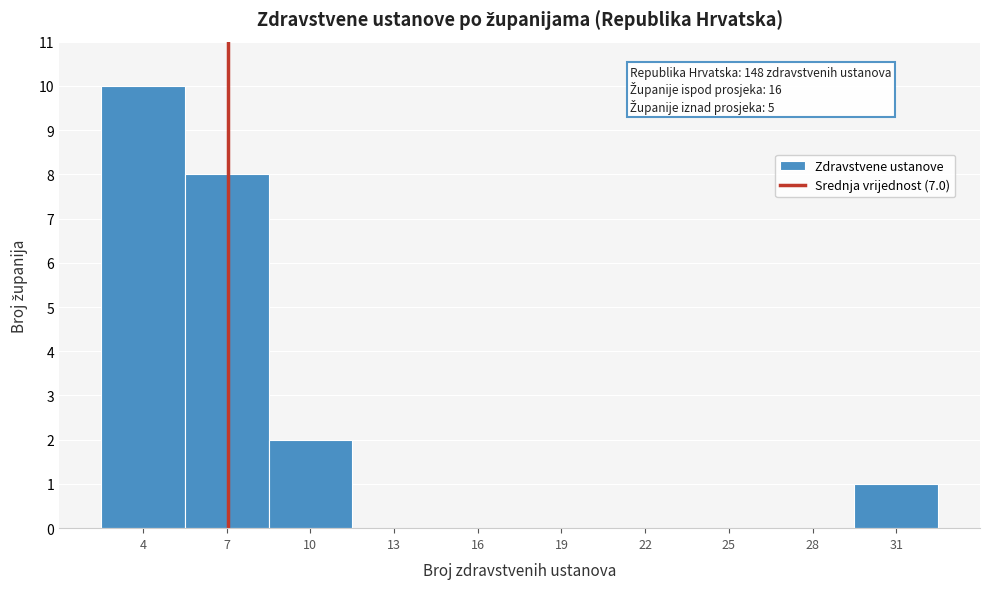

Which range on the x-axis has the tallest bar?

2.5 to 5.5